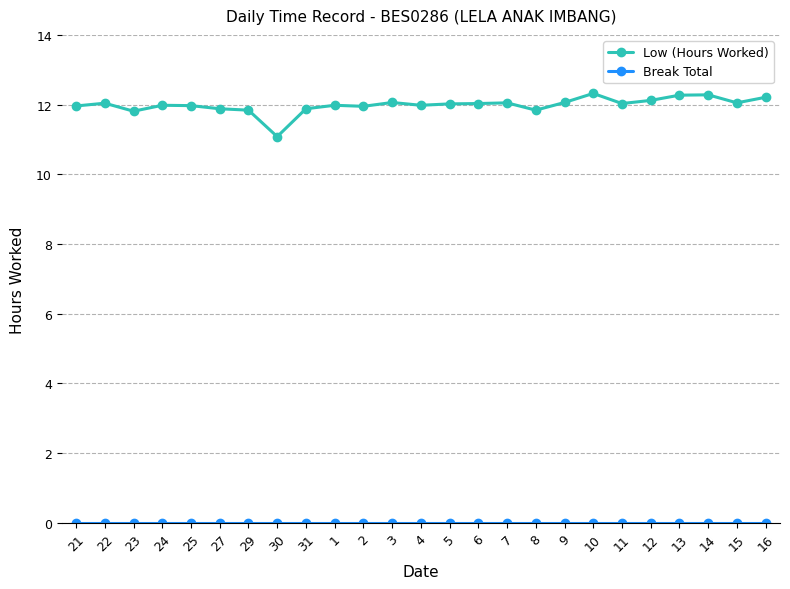

The Low (Hours Worked) series shows 12.0 at 25. True or false?

True